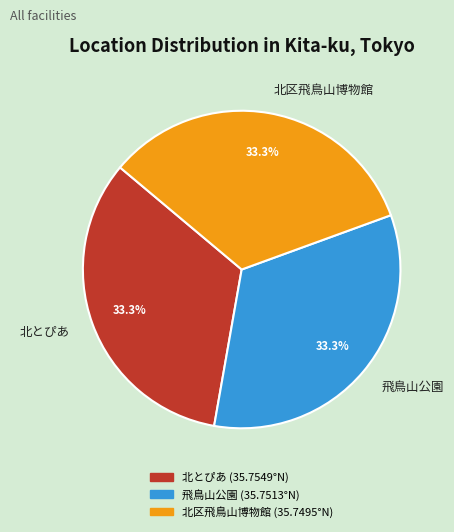

Approximately how many times larger is the value at 北区飛鳥山博物館 compared to 北とぴあ?

1.0